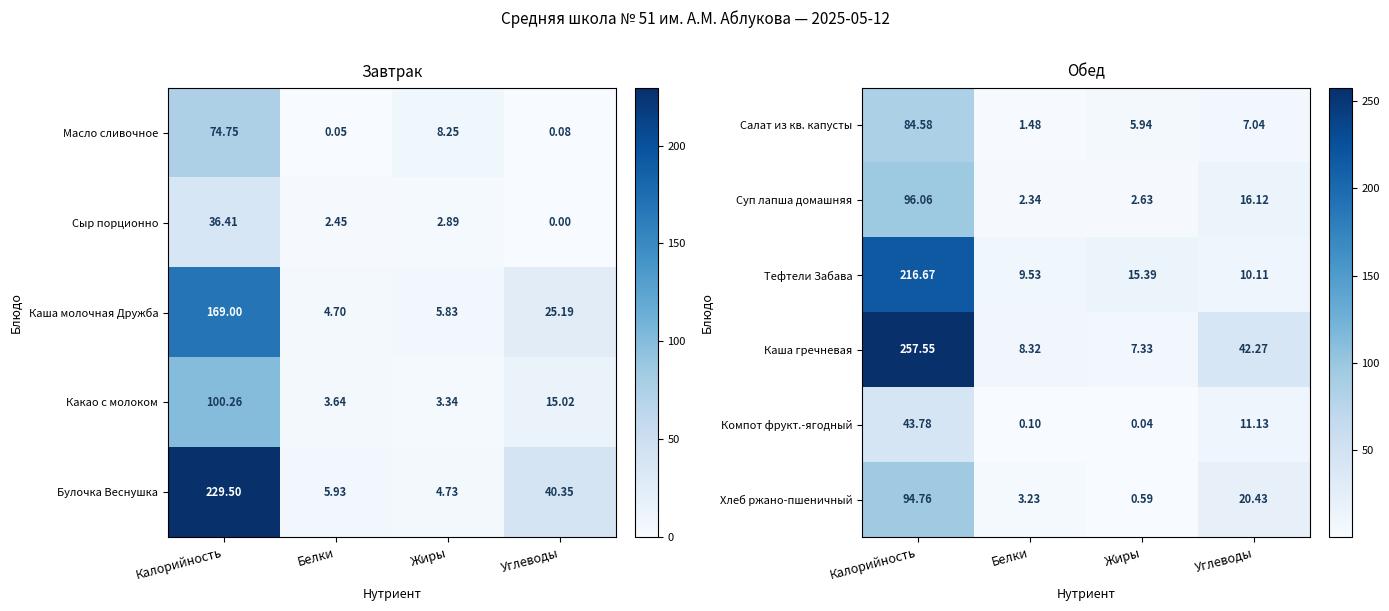

Where does the Хлеб ржано-пшеничный series first go above 20?

Калорийность